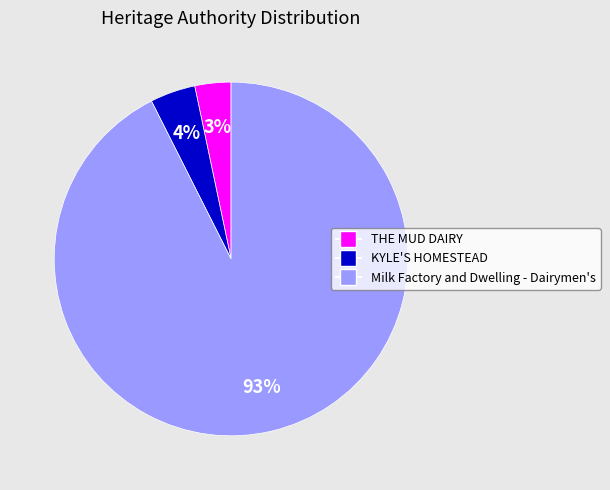

To the nearest percent, what percentage of the pie is KYLE'S HOMESTEAD?

4%